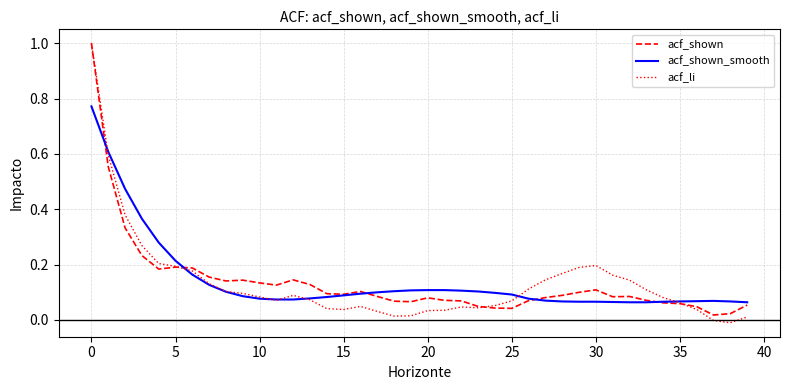

Which series has the widest spread of values?

acf_li